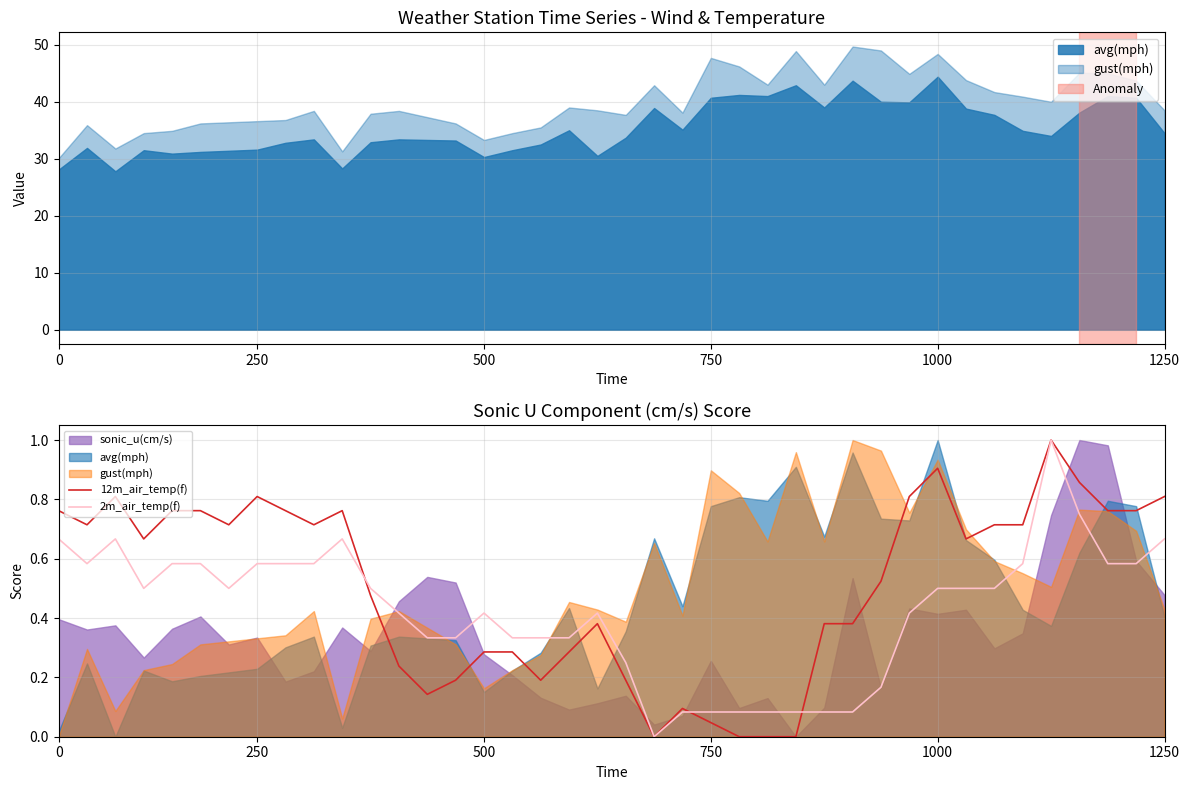

What is the spread (max minus min) of values at 9?

0.1